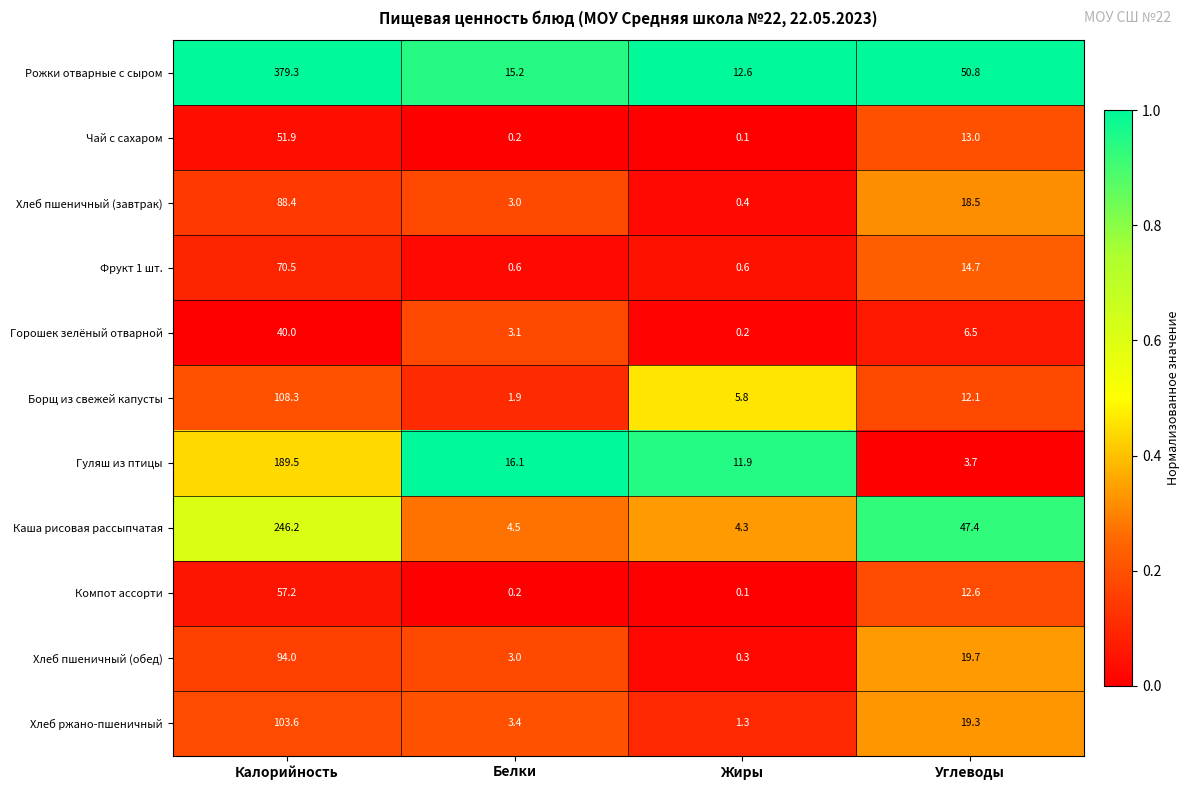

List the labels in order of Хлеб пшеничный (завтрак) value, smallest first.

Жиры, Белки, Углеводы, Калорийность